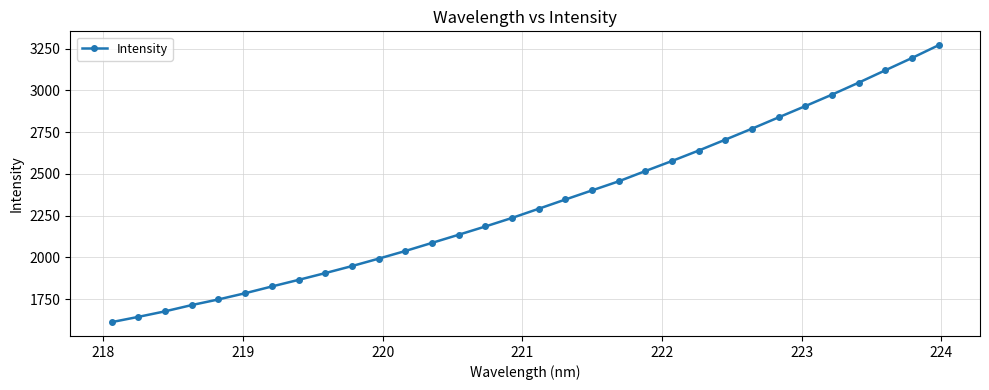

True or false: the data has more than 2 interior local peaks.

False